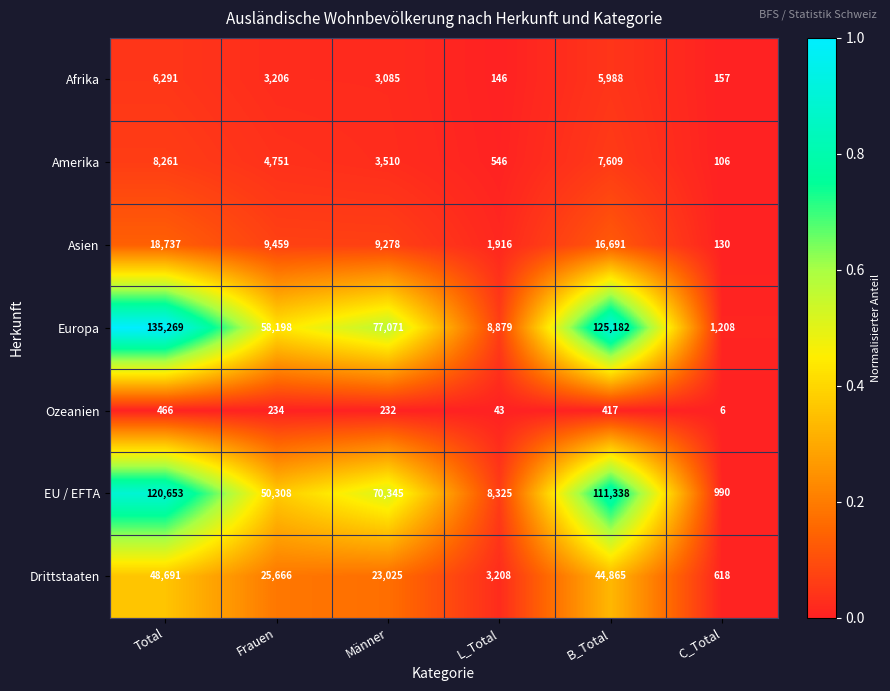

Which series has the largest total across all categories?

Europa